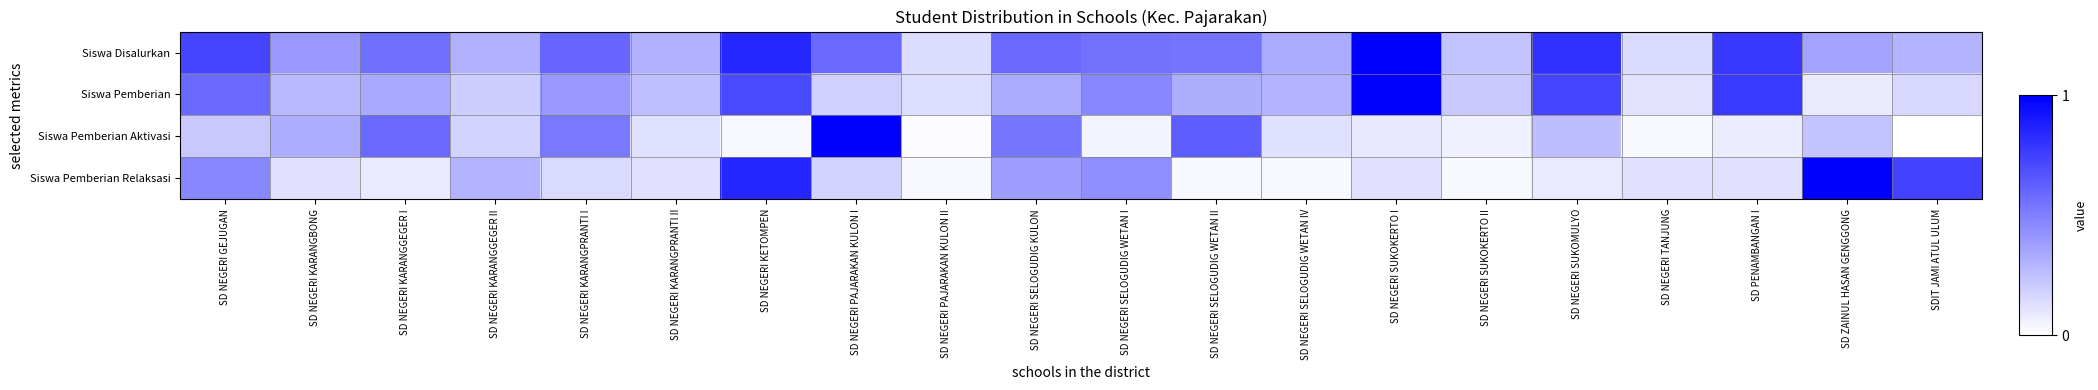

Reading right to left, extract all data points from this chart.

Siswa Disalurkan: SDIT JAMI ATUL ULUM=0.3	SD ZAINUL HASAN GENGGONG=0.4	SD PENAMBANGAN I=0.8	SD NEGERI TANJUNG=0.1	SD NEGERI SUKOMULYO=0.8	SD NEGERI SUKOKERTO II=0.2	SD NEGERI SUKOKERTO I=1.0	SD NEGERI SELOGUDIG WETAN IV=0.3	SD NEGERI SELOGUDIG WETAN II=0.5	SD NEGERI SELOGUDIG WETAN I=0.5	SD NEGERI SELOGUDIG KULON=0.6	SD NEGERI PAJARAKAN KULON II=0.1	SD NEGERI PAJARAKAN KULON I=0.6	SD NEGERI KETOMPEN=0.8	SD NEGERI KARANGPRANTI II=0.3	SD NEGERI KARANGPRANTI I=0.6	SD NEGERI KARANGGEGER II=0.3	SD NEGERI KARANGGEGER I=0.6	SD NEGERI KARANGBONG=0.4	SD NEGERI GEJUGAN=0.7
Siswa Pemberian: SDIT JAMI ATUL ULUM=0.2	SD ZAINUL HASAN GENGGONG=0.1	SD PENAMBANGAN I=0.8	SD NEGERI TANJUNG=0.1	SD NEGERI SUKOMULYO=0.7	SD NEGERI SUKOKERTO II=0.2	SD NEGERI SUKOKERTO I=1.0	SD NEGERI SELOGUDIG WETAN IV=0.3	SD NEGERI SELOGUDIG WETAN II=0.3	SD NEGERI SELOGUDIG WETAN I=0.5	SD NEGERI SELOGUDIG KULON=0.3	SD NEGERI PAJARAKAN KULON II=0.1	SD NEGERI PAJARAKAN KULON I=0.2	SD NEGERI KETOMPEN=0.7	SD NEGERI KARANGPRANTI II=0.3	SD NEGERI KARANGPRANTI I=0.4	SD NEGERI KARANGGEGER II=0.2	SD NEGERI KARANGGEGER I=0.3	SD NEGERI KARANGBONG=0.3	SD NEGERI GEJUGAN=0.6
Siswa Pemberian Aktivasi: SDIT JAMI ATUL ULUM=0.0	SD ZAINUL HASAN GENGGONG=0.2	SD PENAMBANGAN I=0.1	SD NEGERI TANJUNG=0.0	SD NEGERI SUKOMULYO=0.3	SD NEGERI SUKOKERTO II=0.1	SD NEGERI SUKOKERTO I=0.1	SD NEGERI SELOGUDIG WETAN IV=0.1	SD NEGERI SELOGUDIG WETAN II=0.6	SD NEGERI SELOGUDIG WETAN I=0.0	SD NEGERI SELOGUDIG KULON=0.5	SD NEGERI PAJARAKAN KULON II=0.0	SD NEGERI PAJARAKAN KULON I=1.0	SD NEGERI KETOMPEN=0.0	SD NEGERI KARANGPRANTI II=0.1	SD NEGERI KARANGPRANTI I=0.5	SD NEGERI KARANGGEGER II=0.2	SD NEGERI KARANGGEGER I=0.6	SD NEGERI KARANGBONG=0.3	SD NEGERI GEJUGAN=0.2
Siswa Pemberian Relaksasi: SDIT JAMI ATUL ULUM=0.7	SD ZAINUL HASAN GENGGONG=1.0	SD PENAMBANGAN I=0.1	SD NEGERI TANJUNG=0.1	SD NEGERI SUKOMULYO=0.1	SD NEGERI SUKOKERTO II=0.0	SD NEGERI SUKOKERTO I=0.1	SD NEGERI SELOGUDIG WETAN IV=0.0	SD NEGERI SELOGUDIG WETAN II=0.0	SD NEGERI SELOGUDIG WETAN I=0.4	SD NEGERI SELOGUDIG KULON=0.4	SD NEGERI PAJARAKAN KULON II=0.0	SD NEGERI PAJARAKAN KULON I=0.2	SD NEGERI KETOMPEN=0.9	SD NEGERI KARANGPRANTI II=0.1	SD NEGERI KARANGPRANTI I=0.1	SD NEGERI KARANGGEGER II=0.3	SD NEGERI KARANGGEGER I=0.1	SD NEGERI KARANGBONG=0.1	SD NEGERI GEJUGAN=0.5